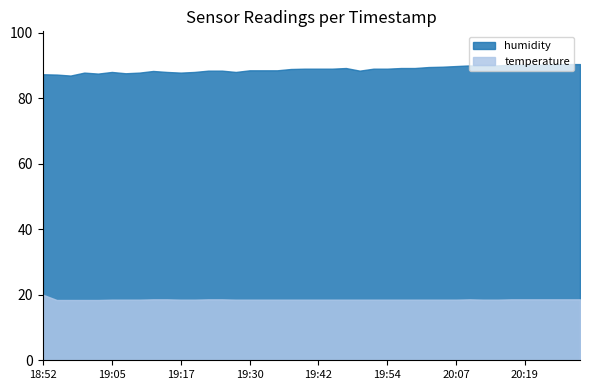

Which category has the highest value across all series?

20:27